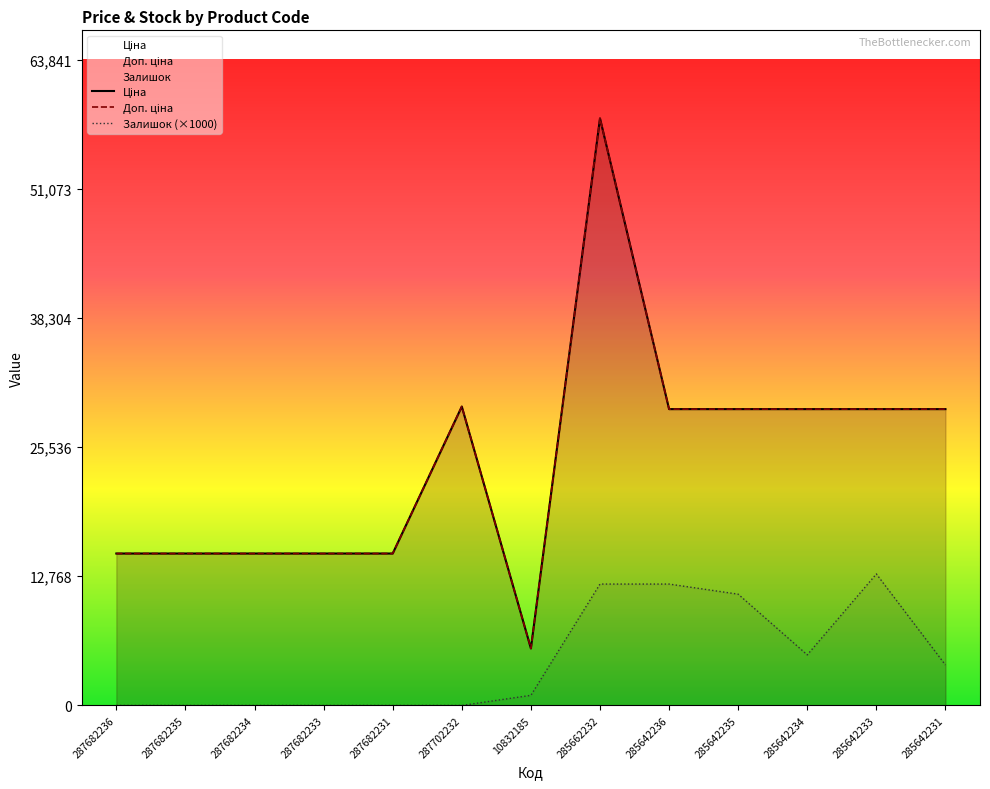

Which series has the largest range (max minus min)?

Ціна